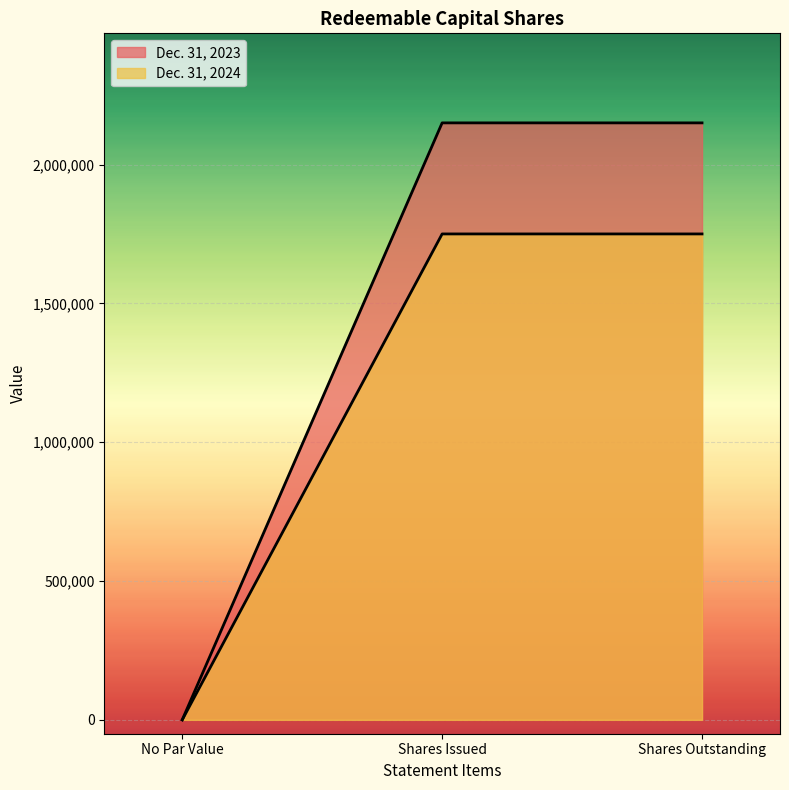

Reading right to left, list all the values displayed in this chart.

Dec. 31, 2024: 1750000	1750000	0
Dec. 31, 2023: 2150000	2150000	0